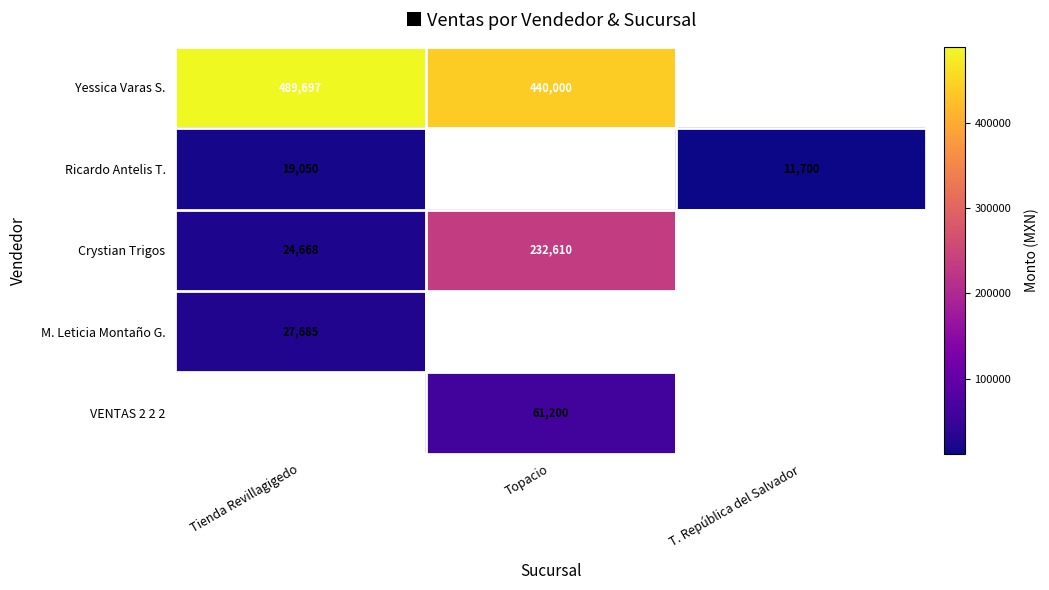

Is the value of M. Leticia Montaño G. at Tienda Revillagigedo greater than the value of Crystian Trigos at Tienda Revillagigedo?

Yes